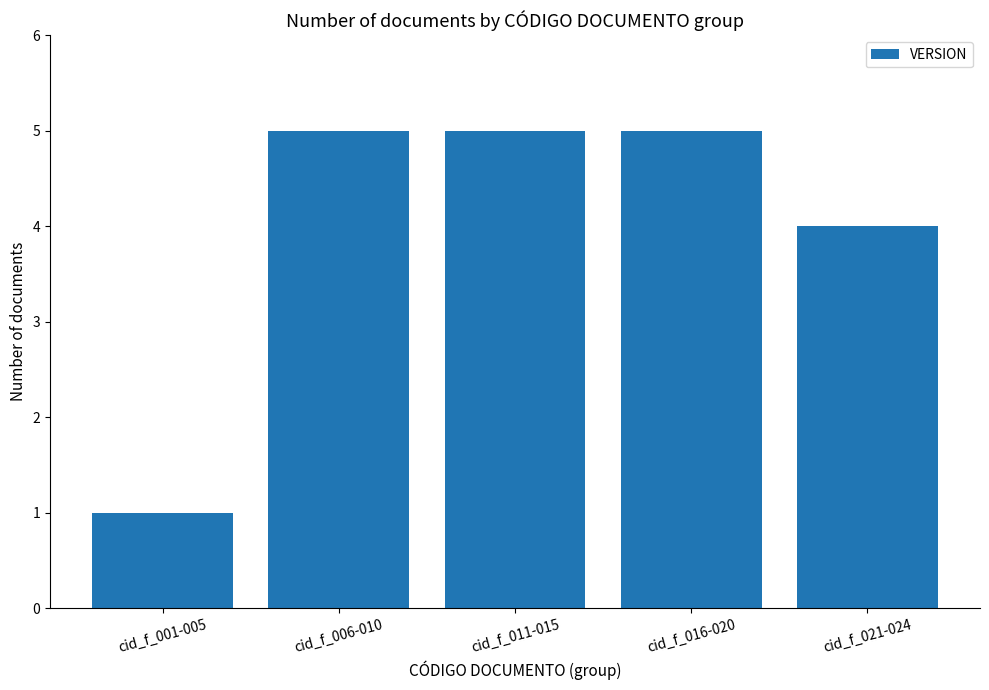

Are the bars horizontal?

No